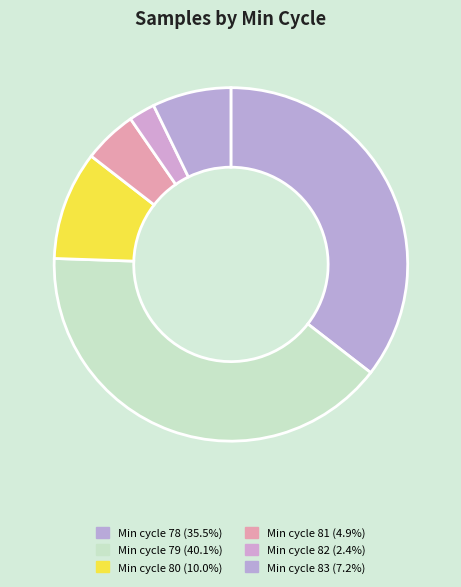

How many slices are in this pie chart?

6